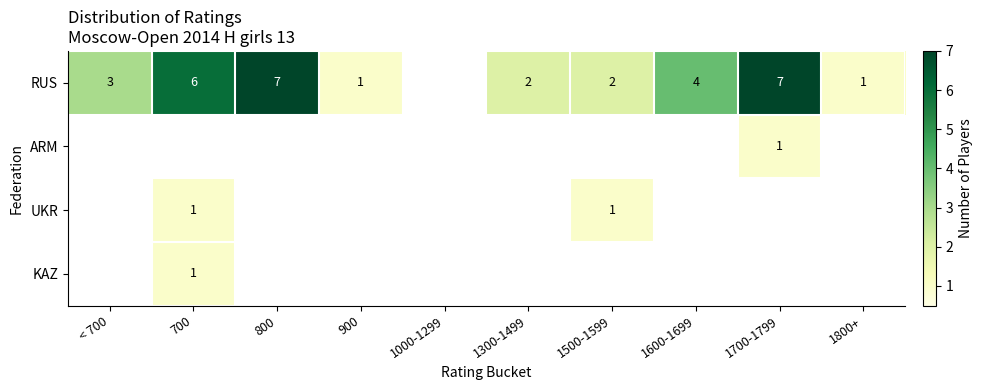

Is the value of UKR at 1600-1699 greater than the value of ARM at 900?

No